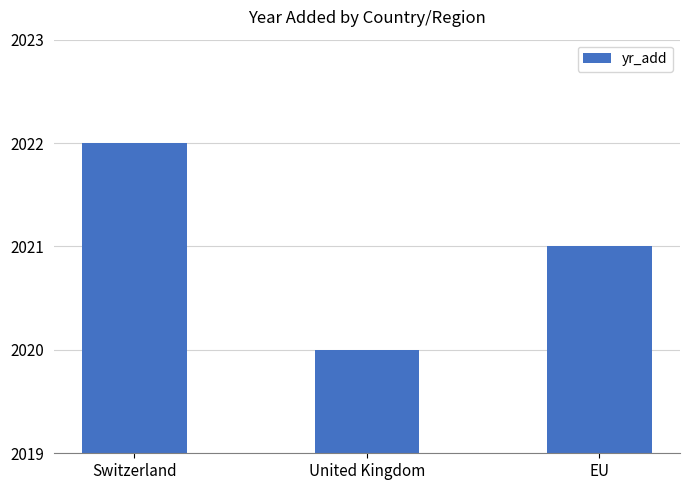

What is the approximate value at United Kingdom?

2020